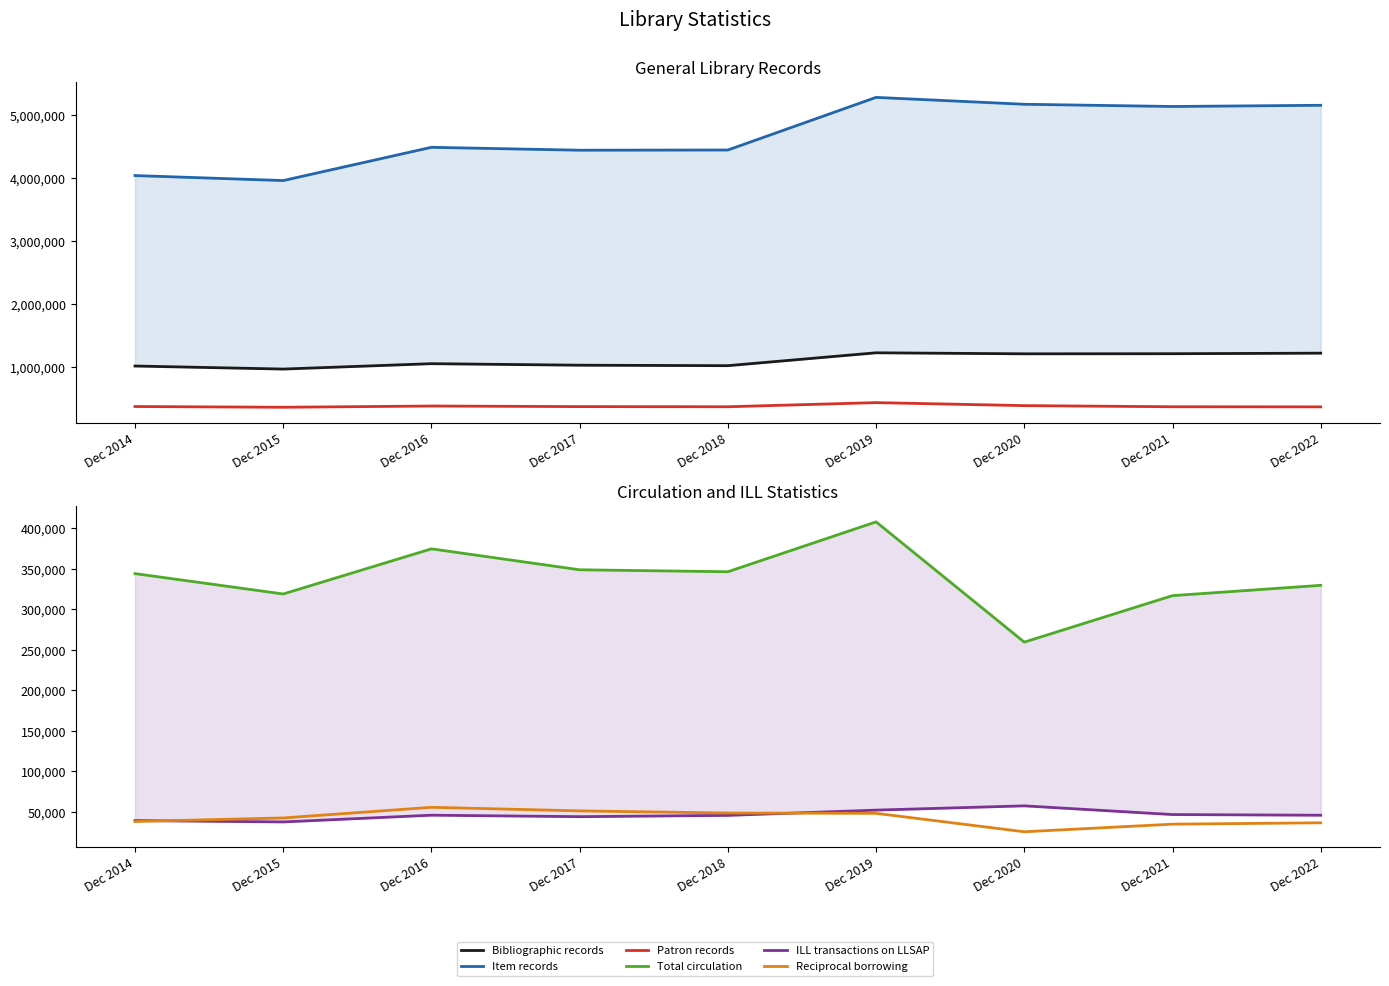

In Patron records, how many points are higher than both neighbors (excluding endpoints)?

2